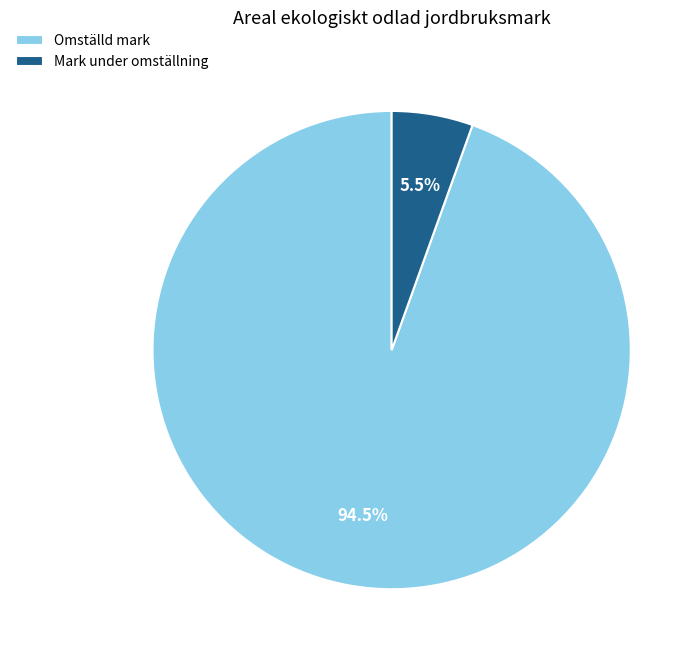

Rank the categories by value from lowest to highest.

Mark under omställning, Omställd mark